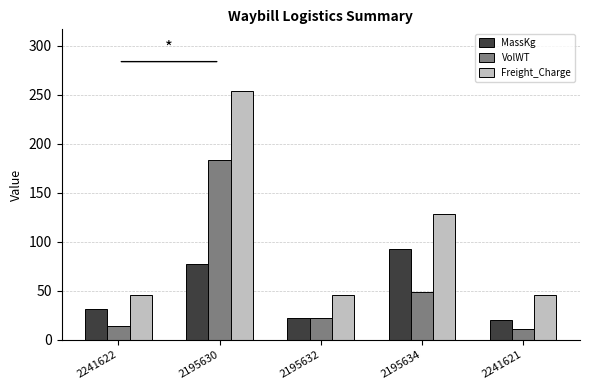

Where does the VolWT series first go above 22?

2195630